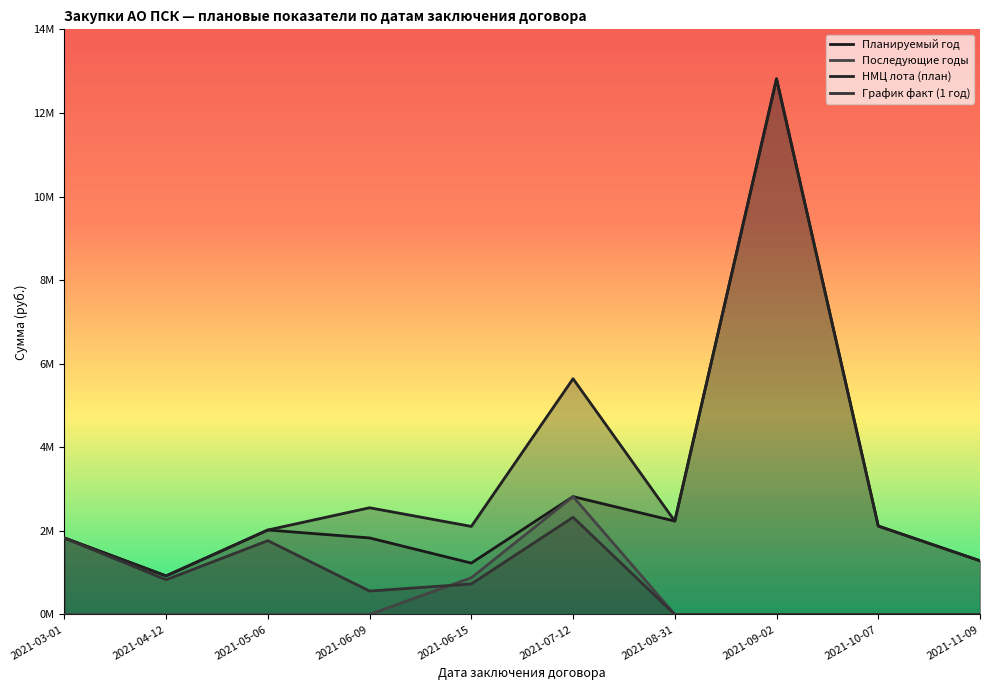

At which label is НМЦ лота (план) closest to 6868995?

2021-07-12